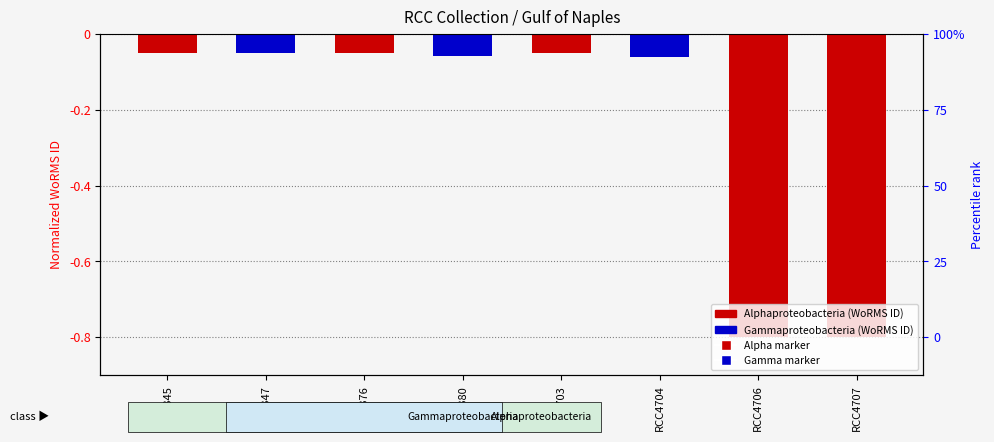

The value at RCC4703 is -0.1. True or false?

True